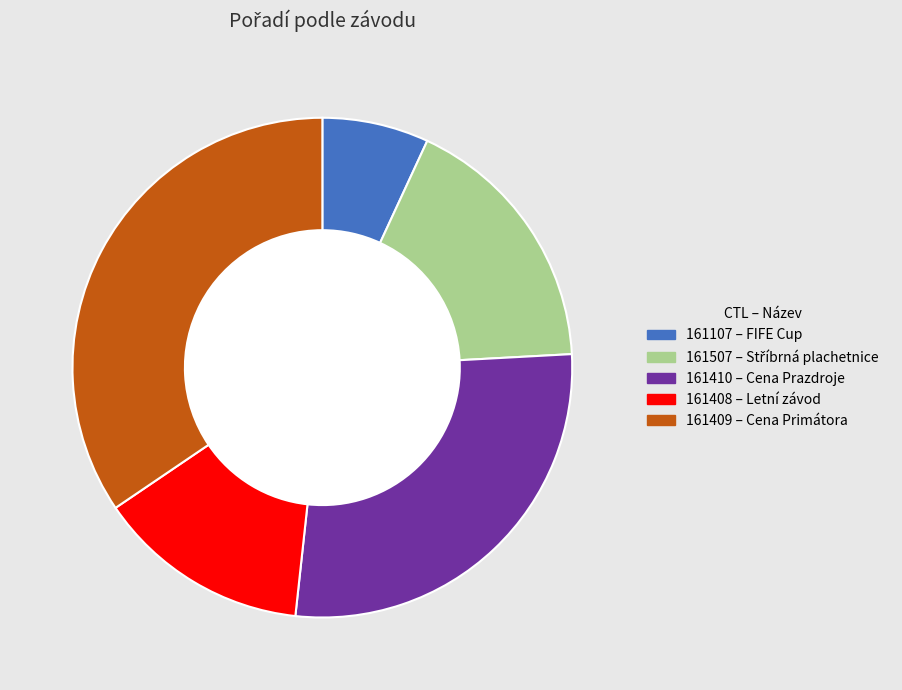

The 161507 slice represents 17% of the pie. True or false?

True